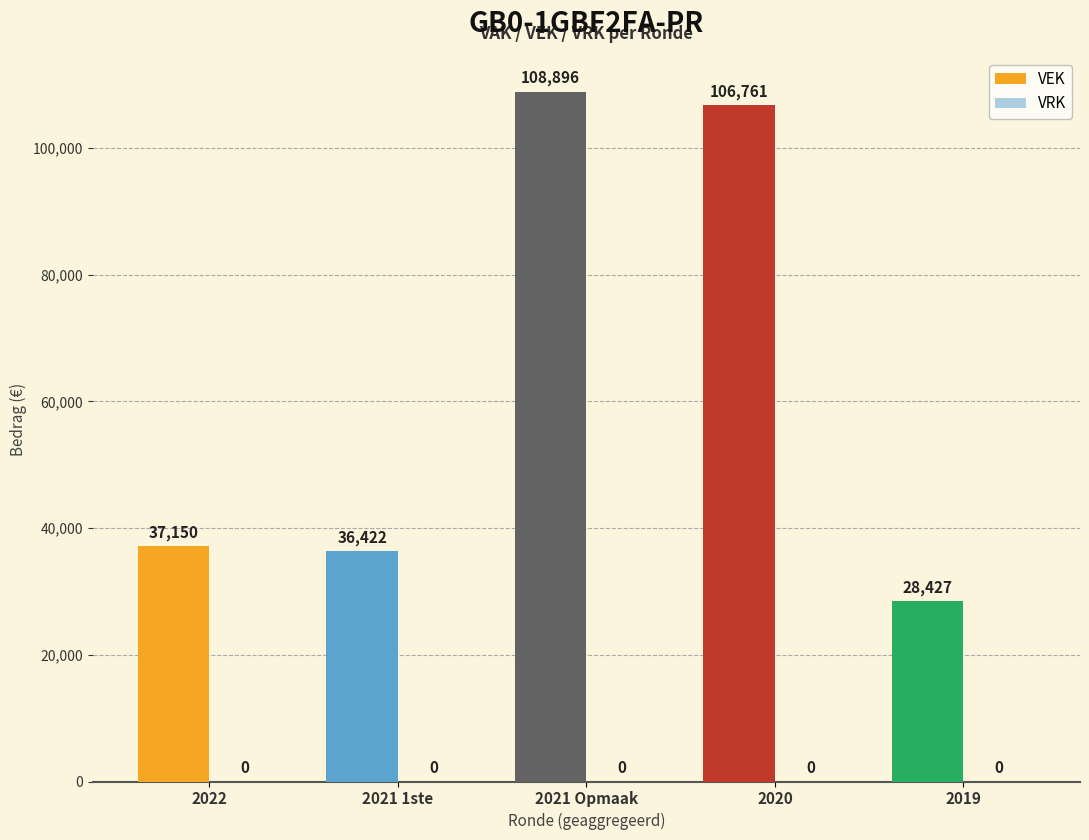

What is the sum of all values?

317656